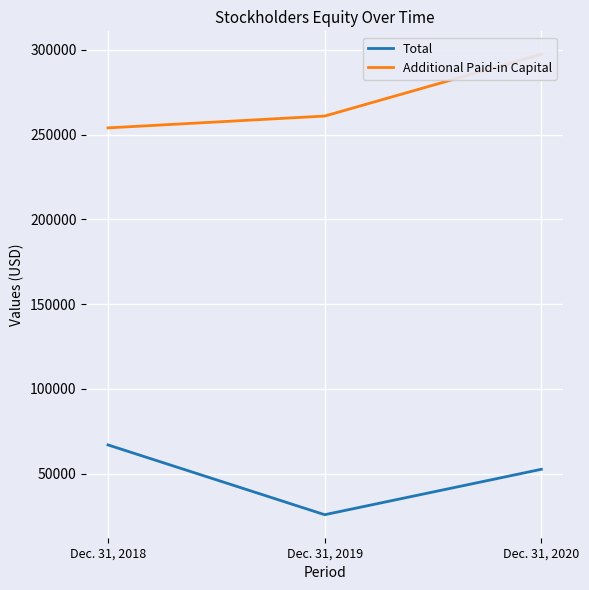

Is this an area chart (filled region under the line)?

No